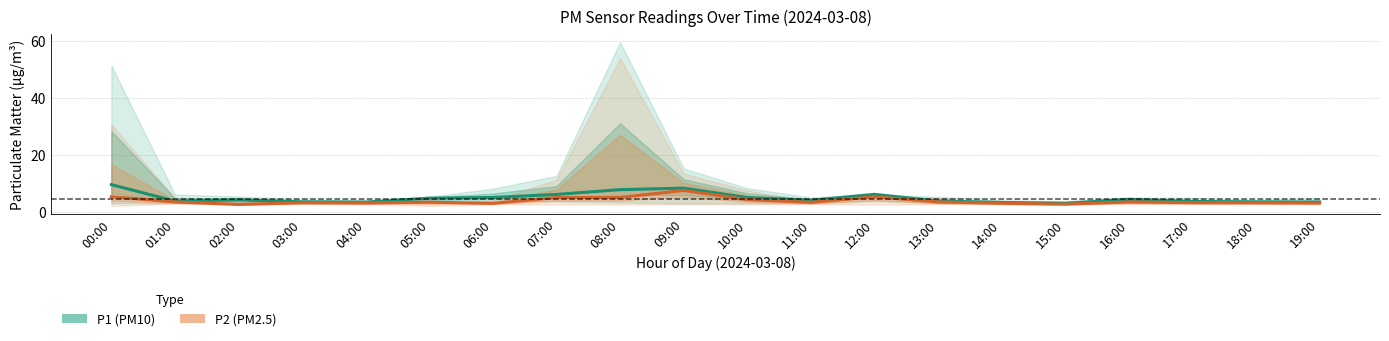

What is the difference between the P1 (PM10) values at 03:00 and 11:00?

0.6